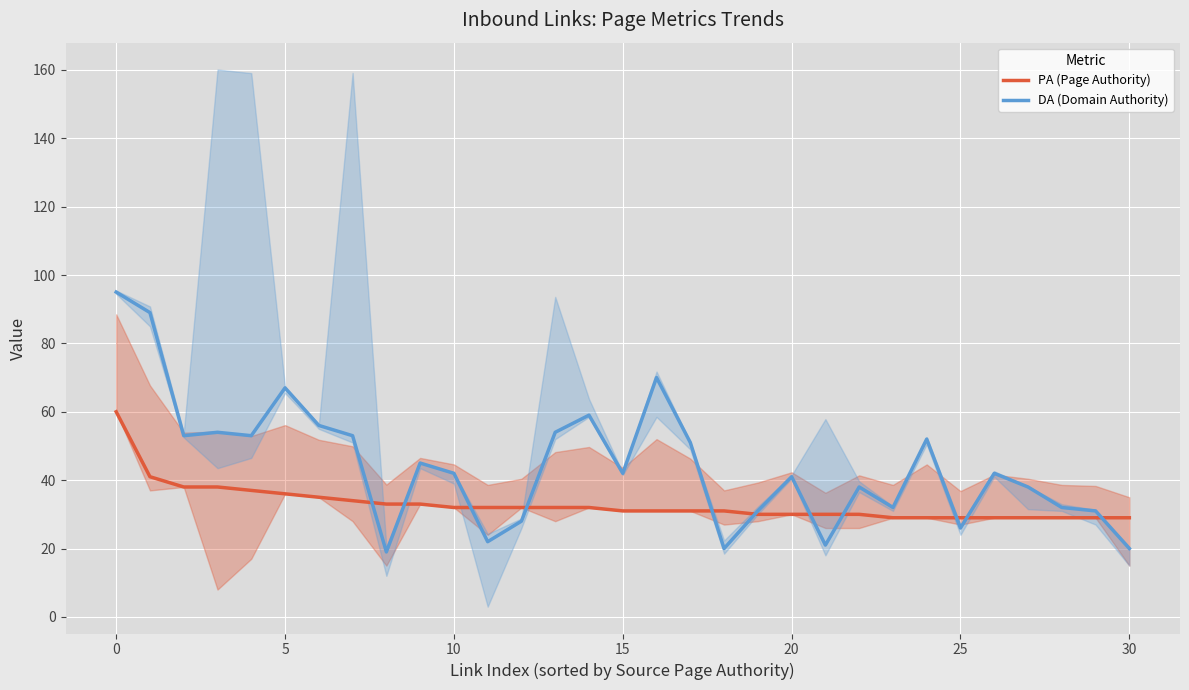

What is the highest value of the DA (Domain Authority) series?

95